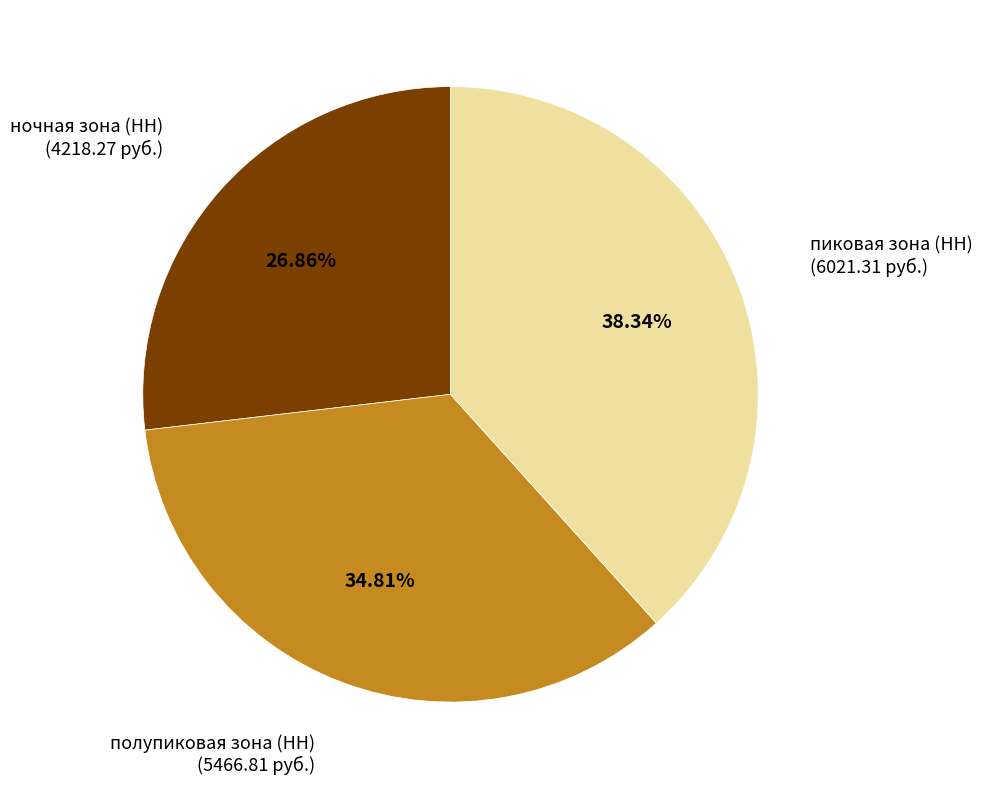

Is ночная зона (НН) the majority of the pie?

No